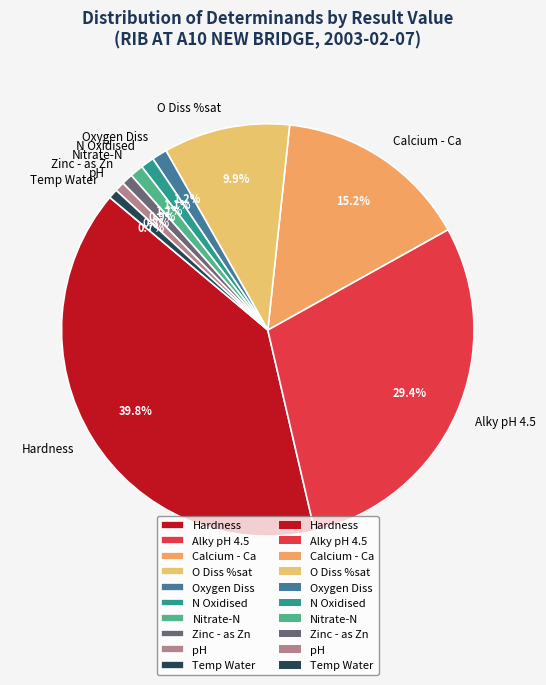

Between Alky pH 4.5 and Nitrate-N, which is larger?

Alky pH 4.5